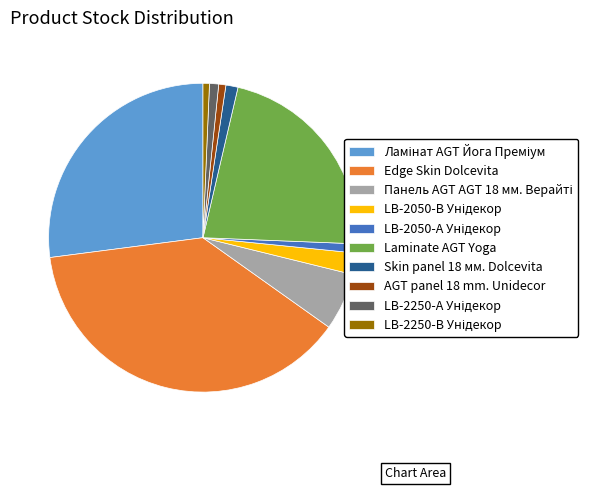

How many segments does this pie chart have?

10